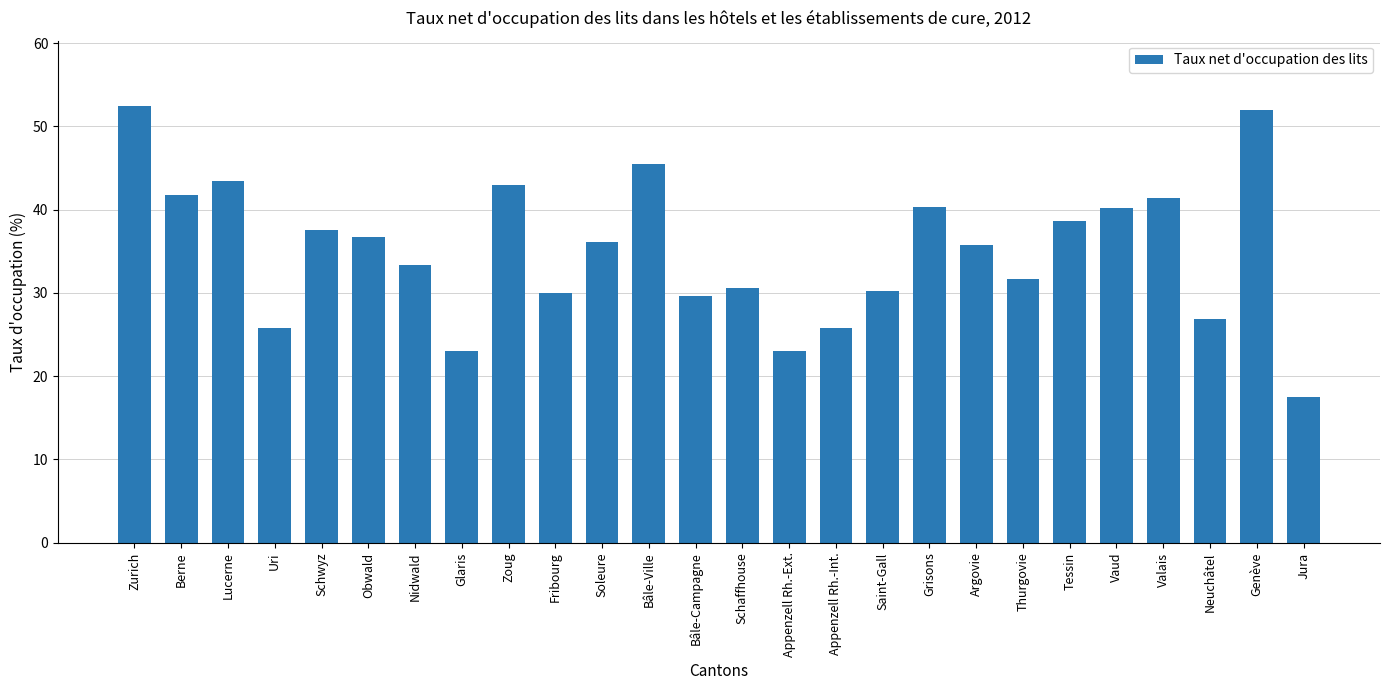

What is the difference between the maximum and minimum values?

34.9